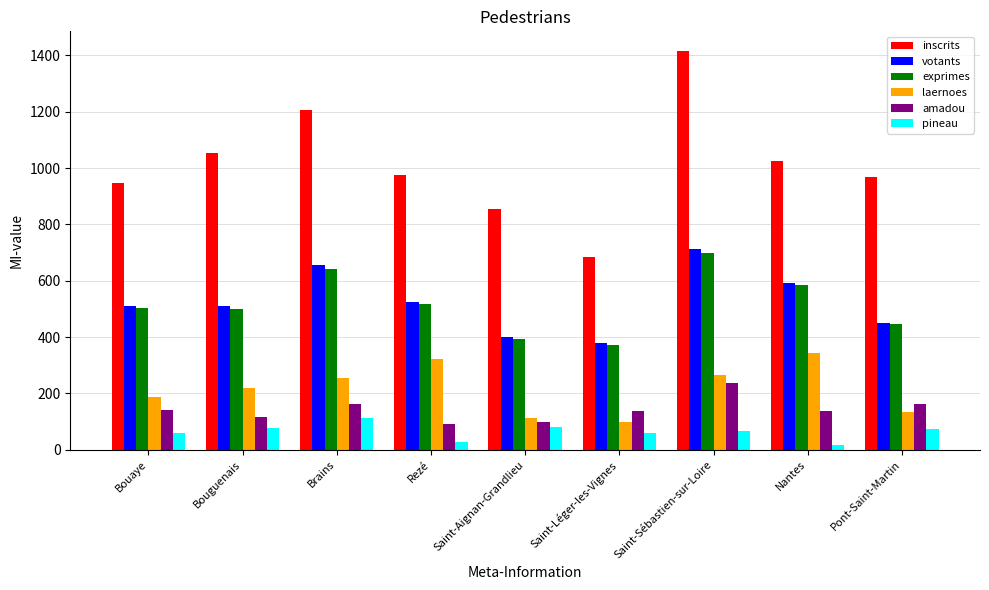

What are all the series names shown in the legend?

inscrits, votants, exprimes, laernoes, amadou, pineau